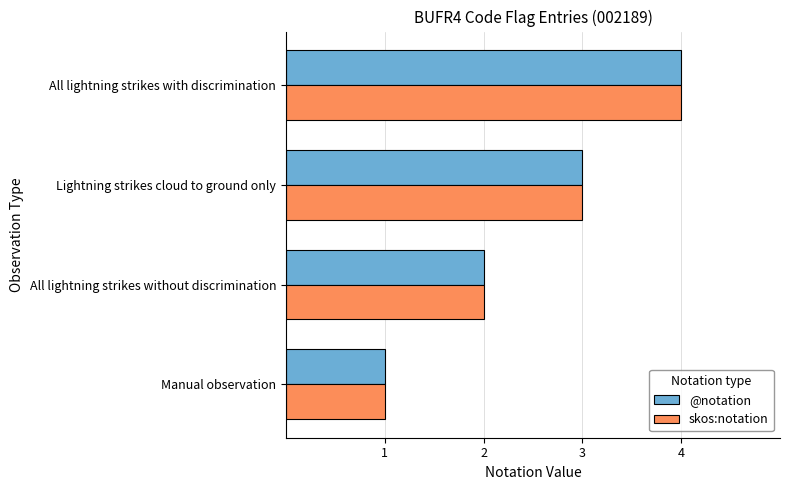

What is the approximate value of @notation at Lightning strikes cloud to ground only?

3